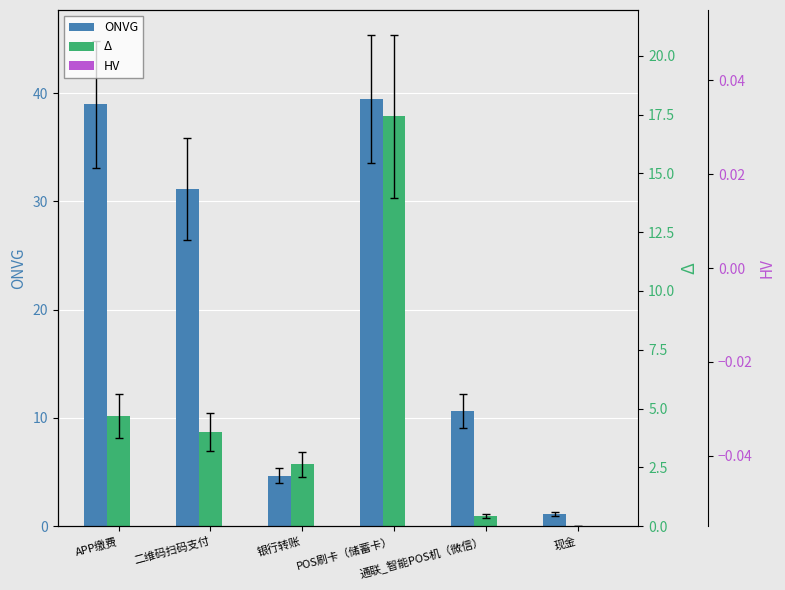

At how many categories does at least one series exceed 17?

3